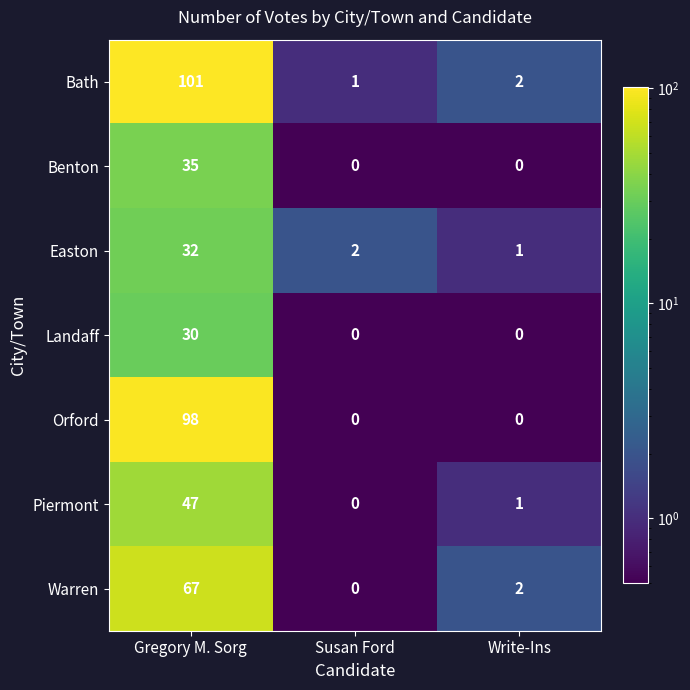

At which label is Bath closest to 51?

Write-Ins